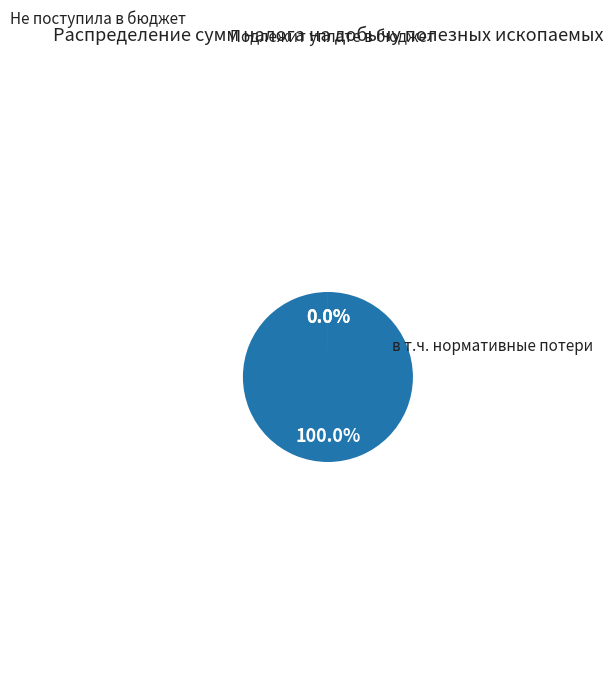

Rank the categories by value from highest to lowest.

Сумма налога, подлежащая уплате в бюджет (800), Сумма налога, не поступившая в бюджет (810), в части нормативных потерь полезных ископаемых (812)